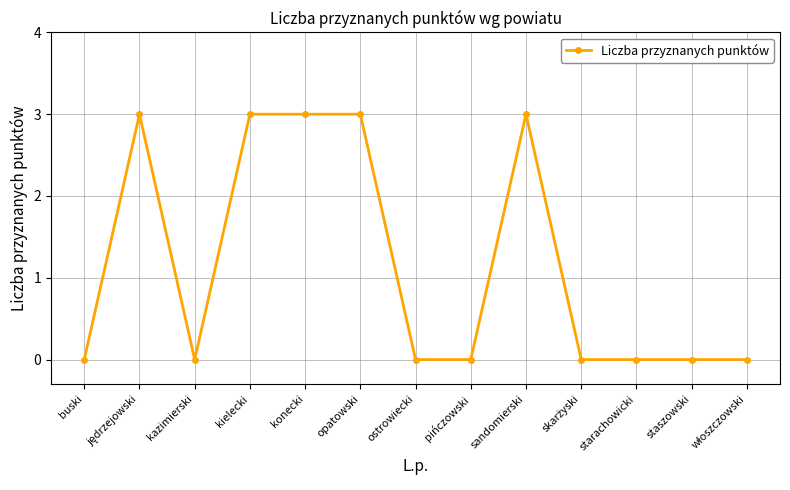

What is the average value?

1